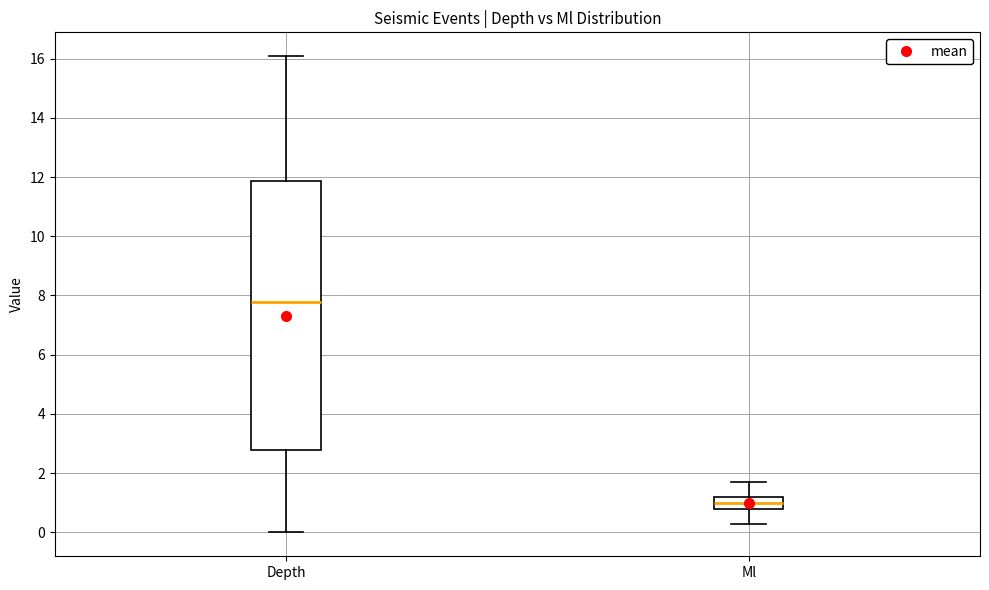

Reading left to right, read every box against the y-axis: the position of its median line, the range the box covers, and the ends of its whiskers. The values are not printed on the chart, so give them approximately, as read against the axis.

Depth: median 7.8, box 2.8 to 11.8, whiskers 0.0 to 16.0
Ml: median 1.0, box 0.8 to 1.2, whiskers 0.4 to 1.8